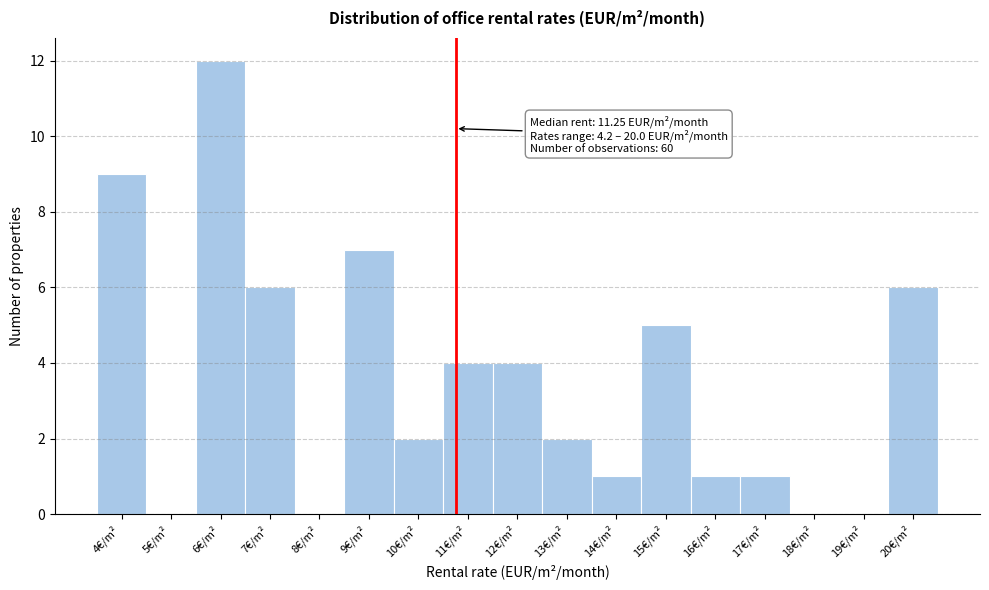

Reading right to left, transcribe all the data shown in this chart.

20€/m²=6	19€/m²=0	18€/m²=0	17€/m²=1	16€/m²=1	15€/m²=5	14€/m²=1	13€/m²=2	12€/m²=4	11€/m²=4	10€/m²=2	9€/m²=7	8€/m²=0	7€/m²=6	6€/m²=12	5€/m²=0	4€/m²=9